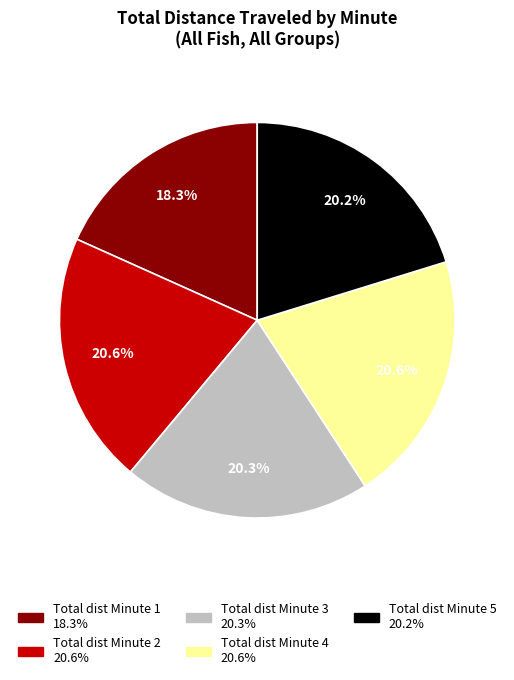

Is there a majority slice in this chart?

No